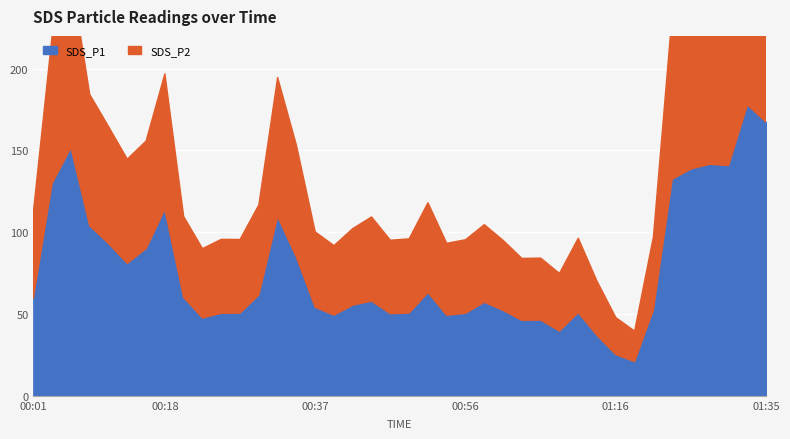

How many values in the SDS_P2 series exceed 49?

20